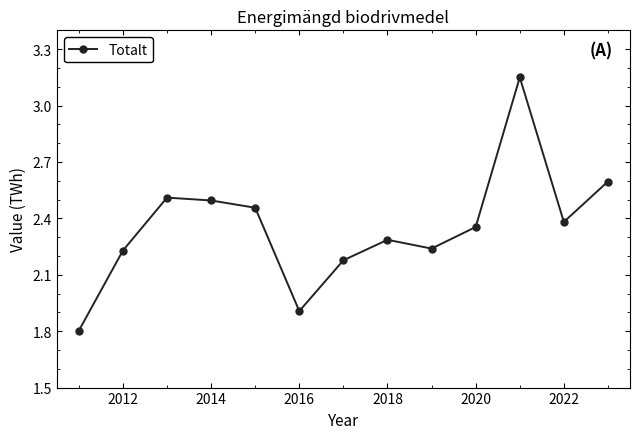

What is the minimum value shown in the chart?

1.8